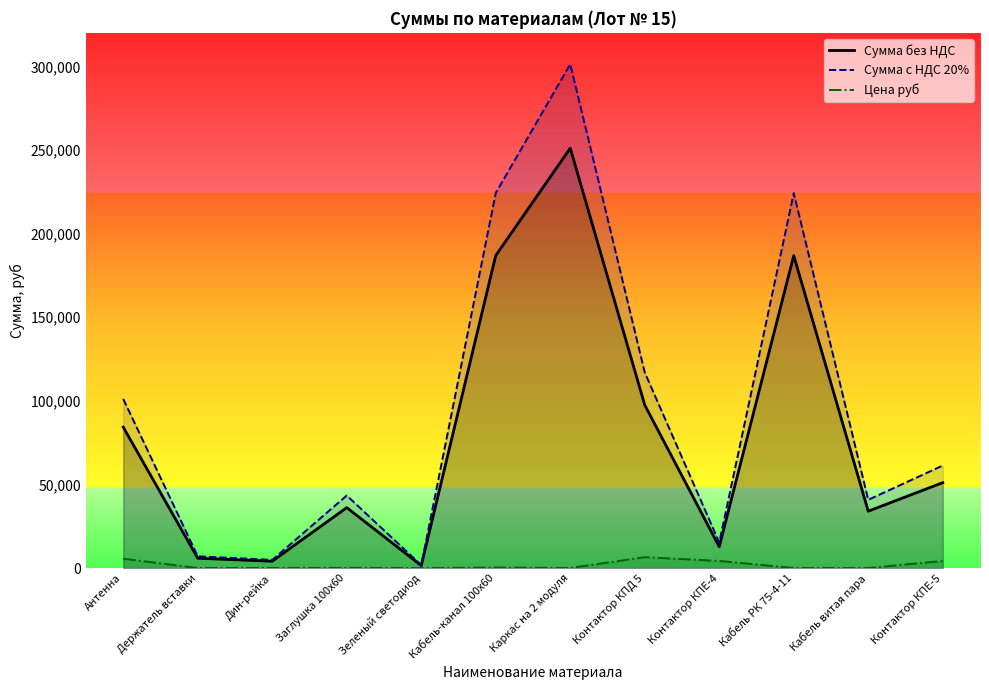

What position from the right is Контактор КПД 5?

5